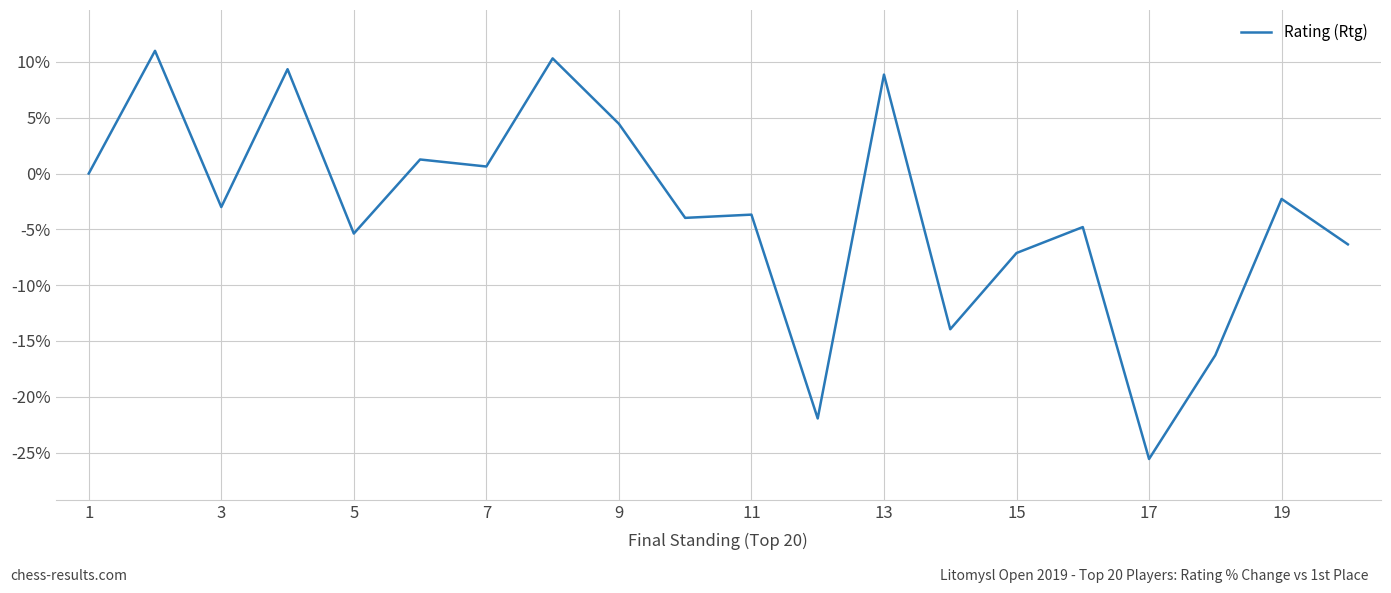

What is the difference between the maximum and minimum values?

36.6